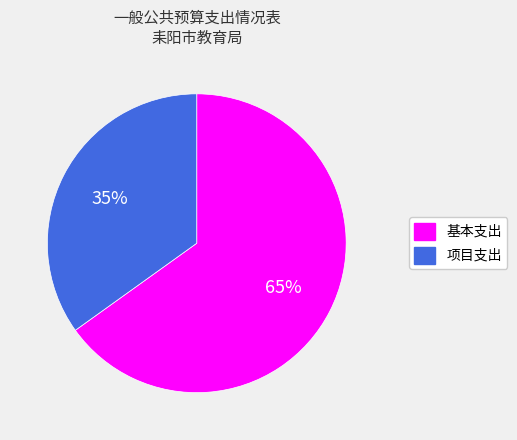

Combined, do 基本支出 and 项目支出 account for over 50%?

Yes